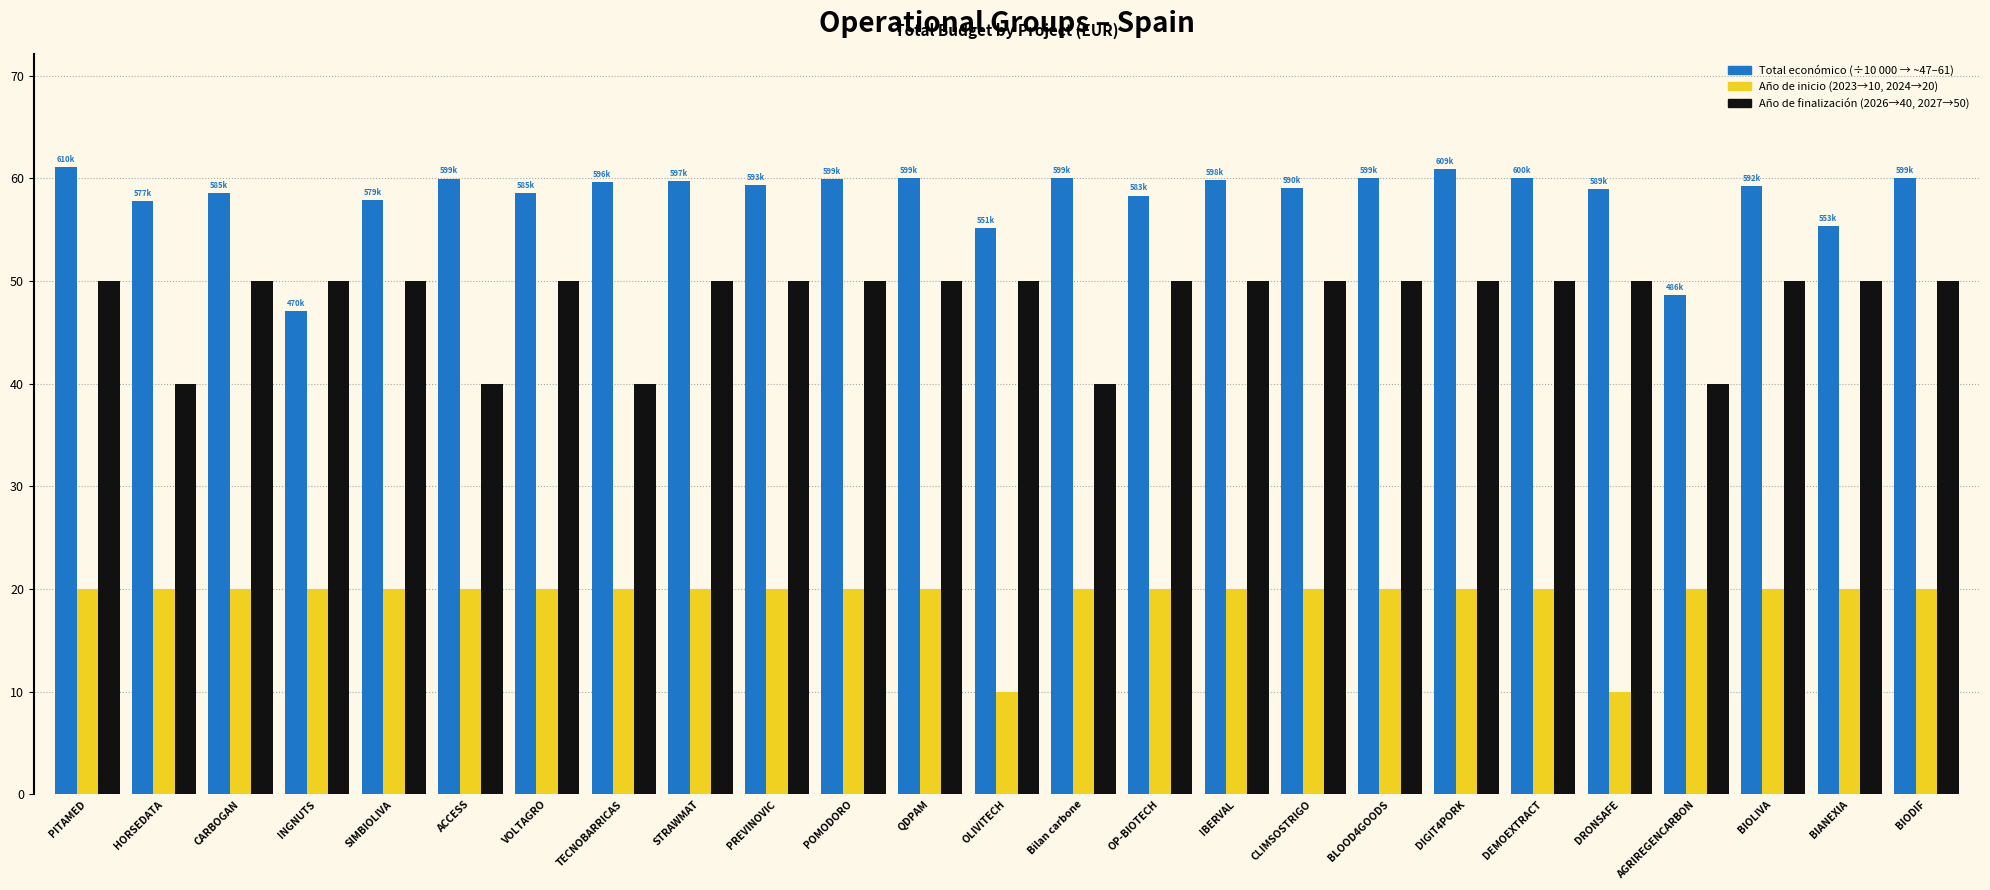

What is the maximum value shown in the chart?

61.1